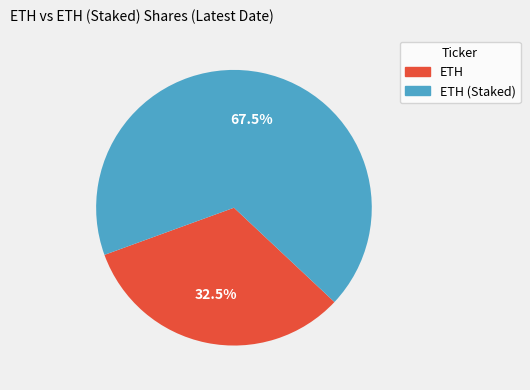

Does any single category account for the majority?

Yes